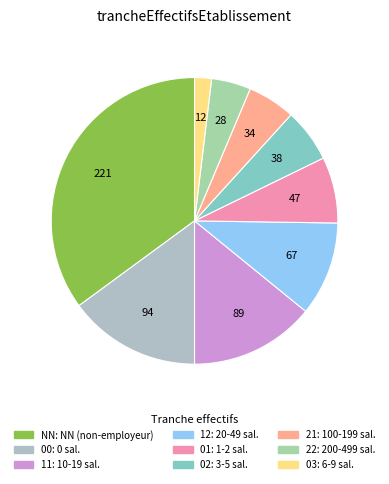

How many slices are in this pie chart?

9